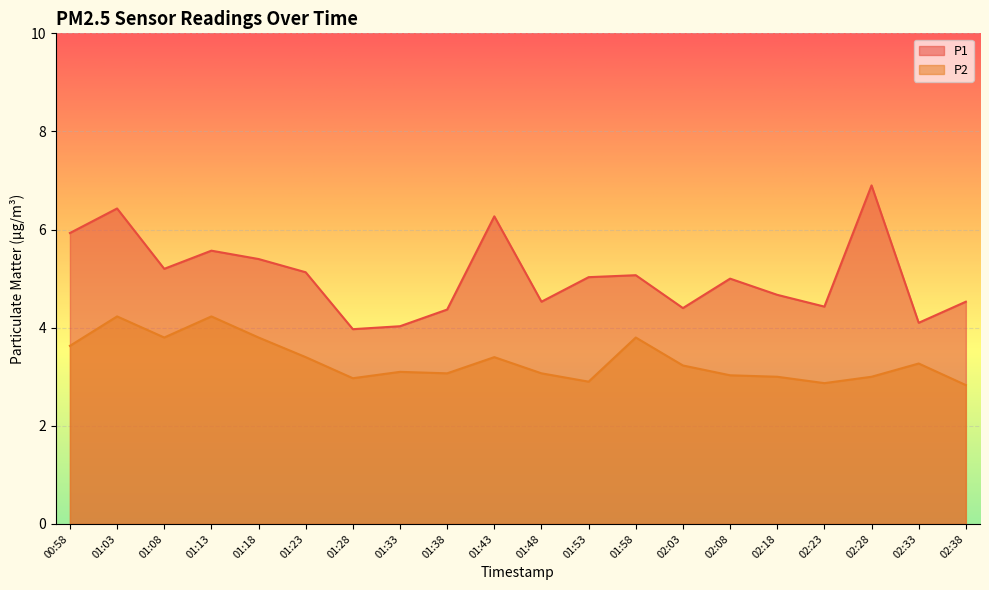

What is the value of the P2 point at the 16th from the left?

3.0